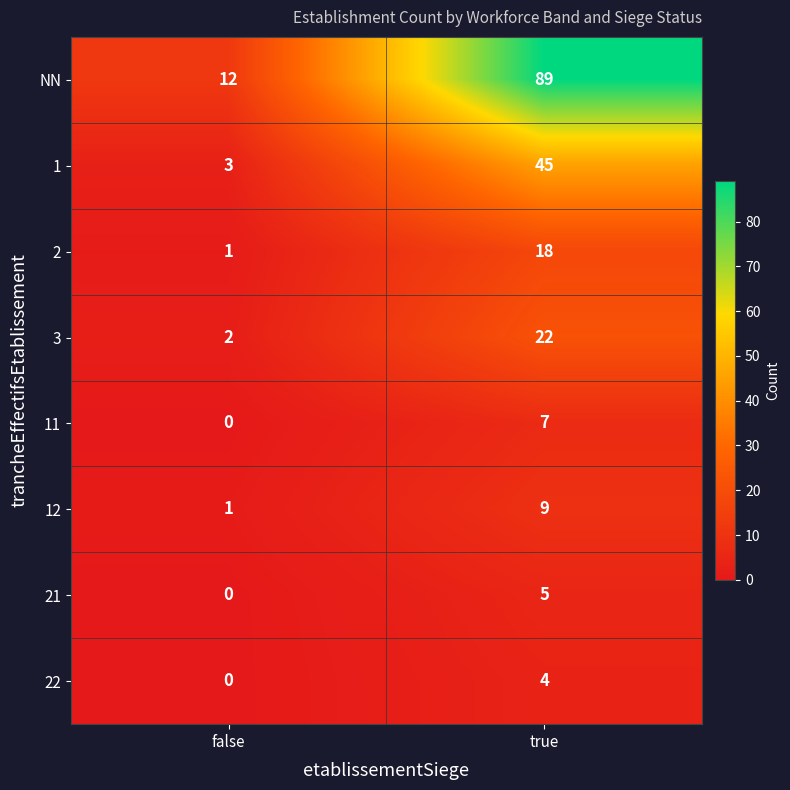

Reading left to right, transcribe all the data shown in this chart.

NN: false=12	true=89
1: false=3	true=45
2: false=1	true=18
3: false=2	true=22
11: false=0	true=7
12: false=1	true=9
21: false=0	true=5
22: false=0	true=4